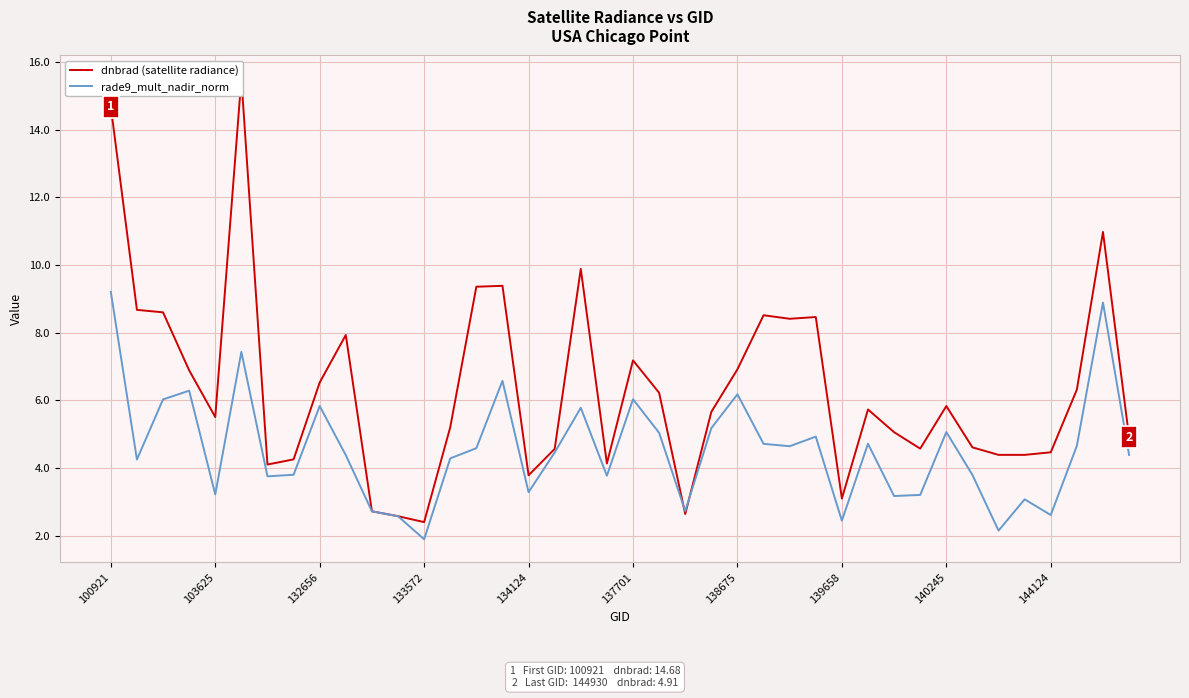

What is the difference between the highest and lowest values at 23?

0.5